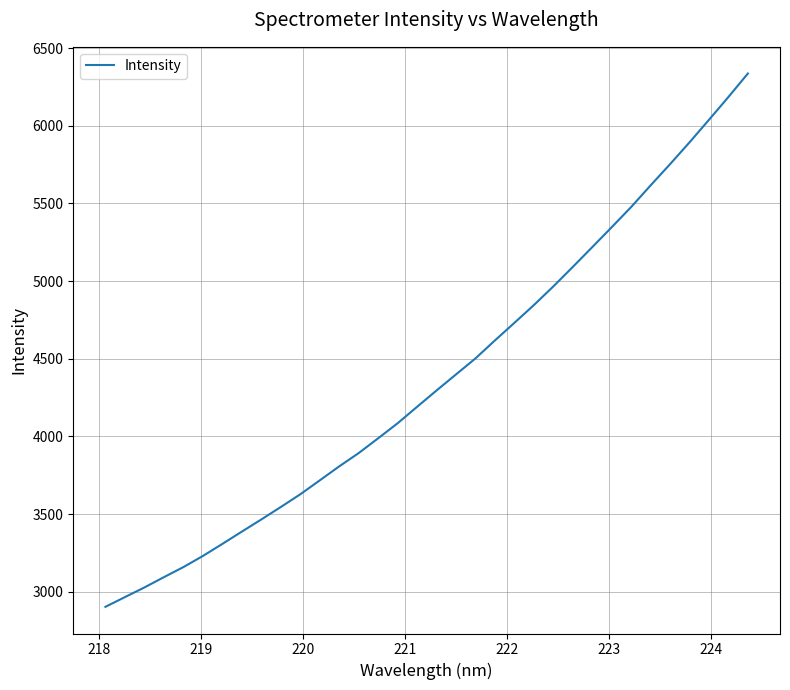

True or false: there are more than 2 points higher than both neighbors.

False